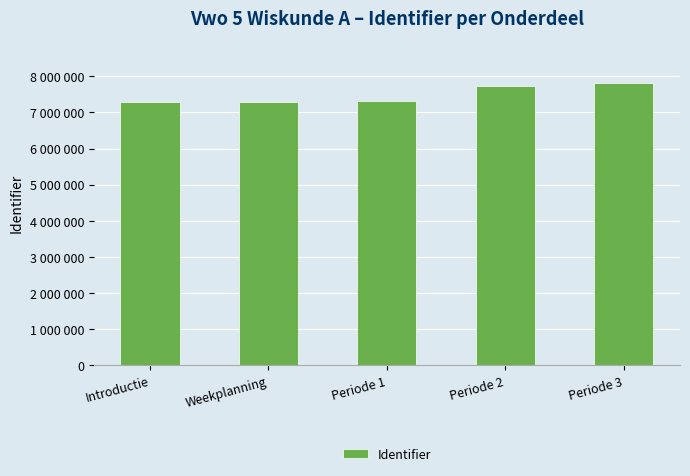

What is the change in value from Introductie to Periode 2?

+445176